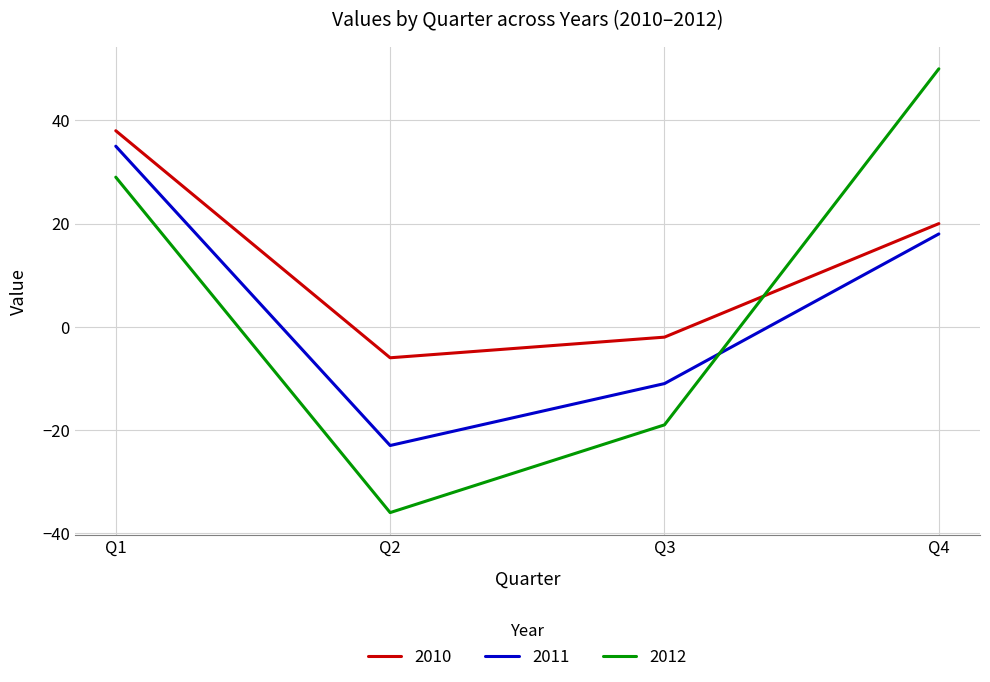

At which label is 2012 closest to 7?

Q1